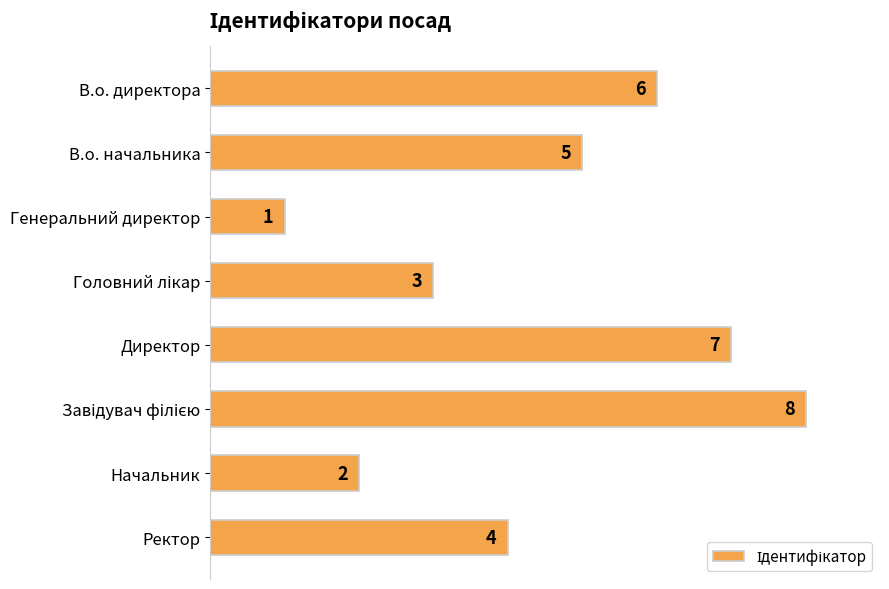

What is the smallest value displayed?

1